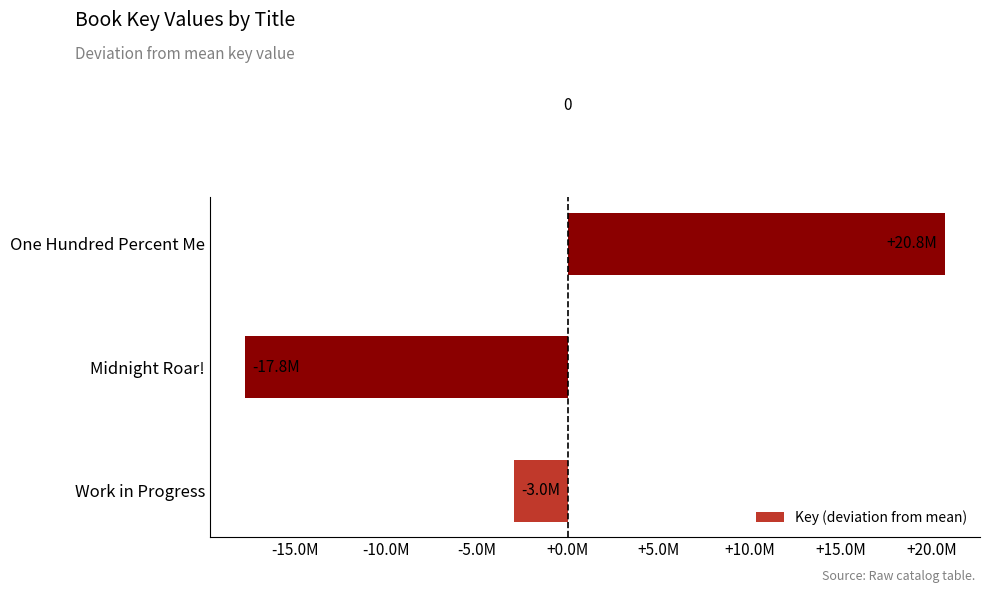

Which label corresponds to the smallest value in the chart?

Midnight Roar!